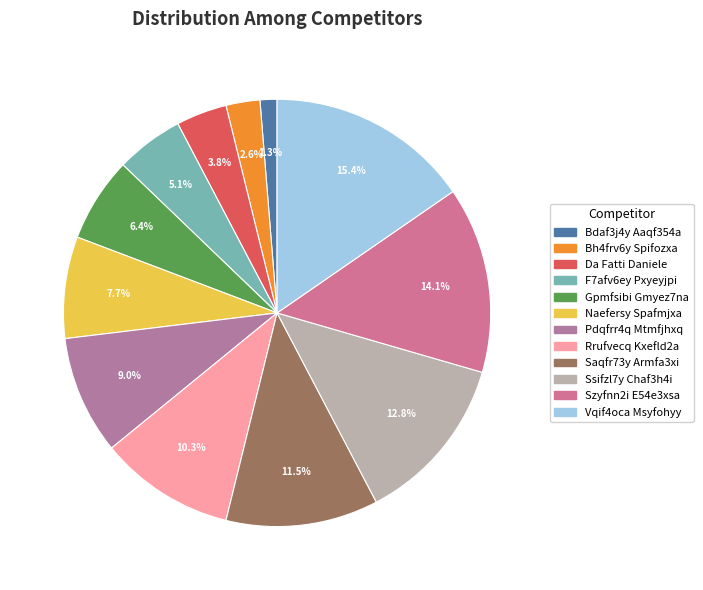

To the nearest percent, what is the combined percentage of Gpmfsibi Gmyez7na and Rrufvecq Kxefld2a?

17%